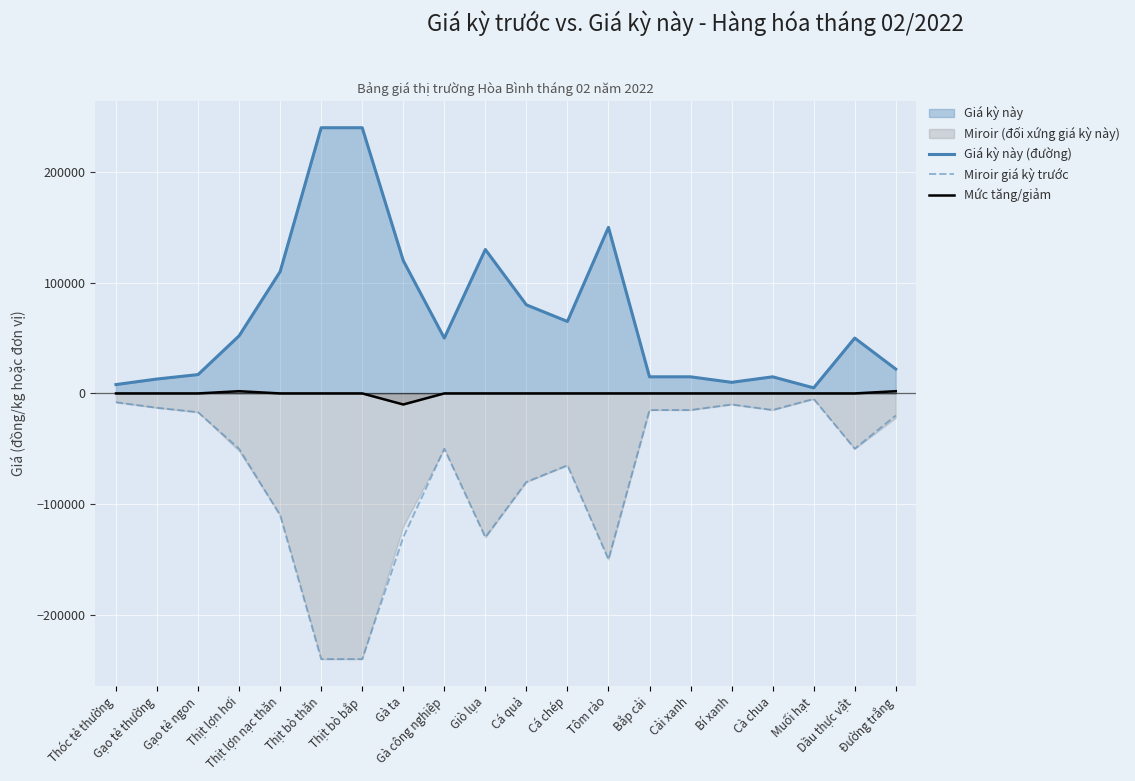

Where does the Mức tăng/giảm series first go above 0?

Thịt lợn hơi